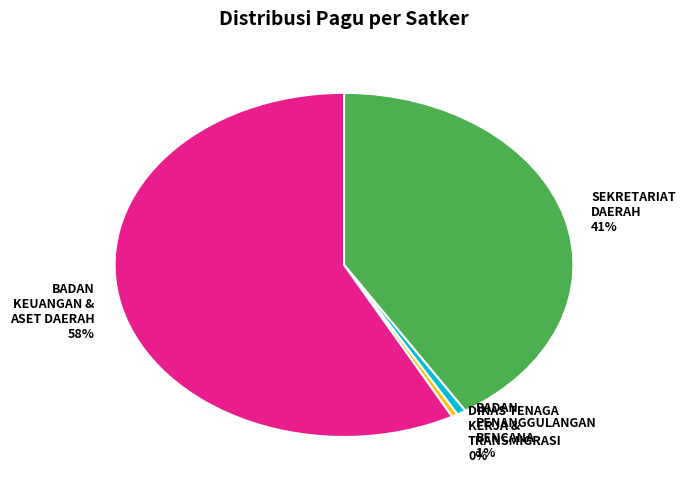

Is the sum of DINAS TENAGA KERJA & TRANSMIGRASI 0% and BADAN PENANGGULANGAN BENCANA 1% greater than half?

No